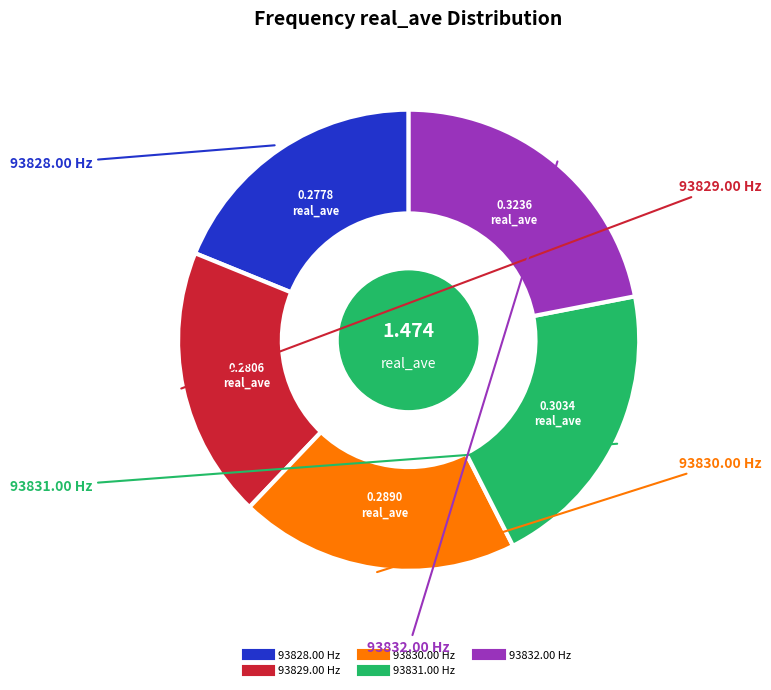

Does any single category account for the majority?

No